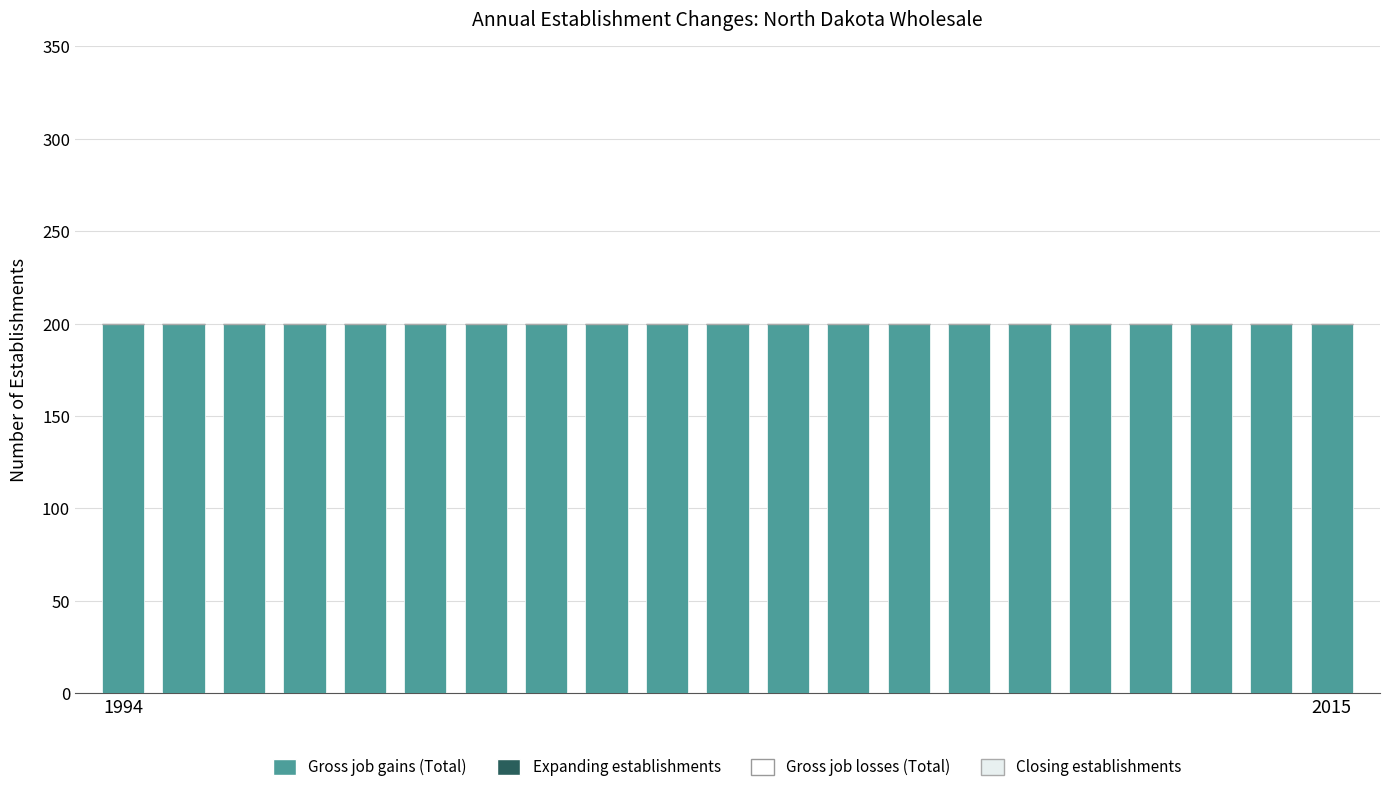

What is the maximum value shown in the chart?

200